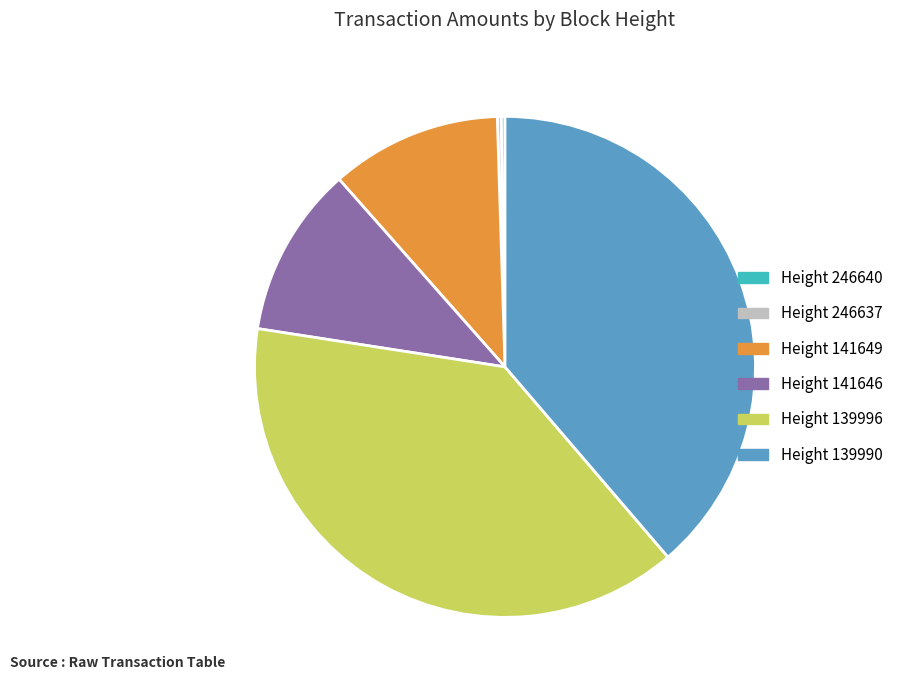

Is there any slice that represents more than half of the pie?

No